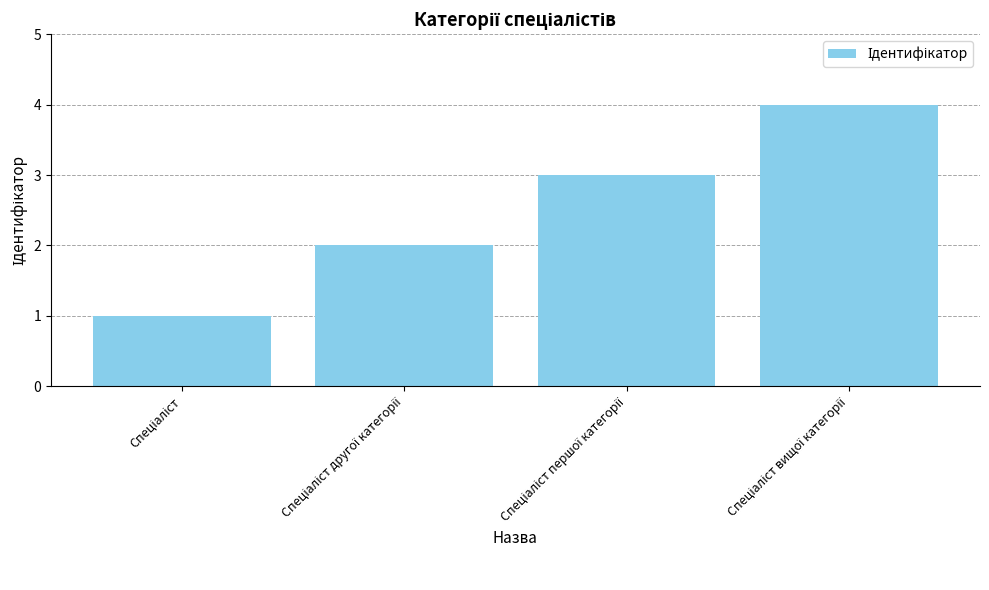

What is the smallest value displayed?

1